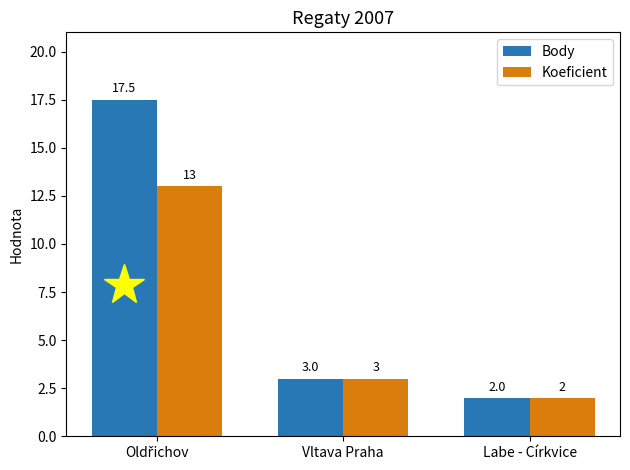

True or false: Koeficient has a value of 3.0 at Vltava Praha.

True